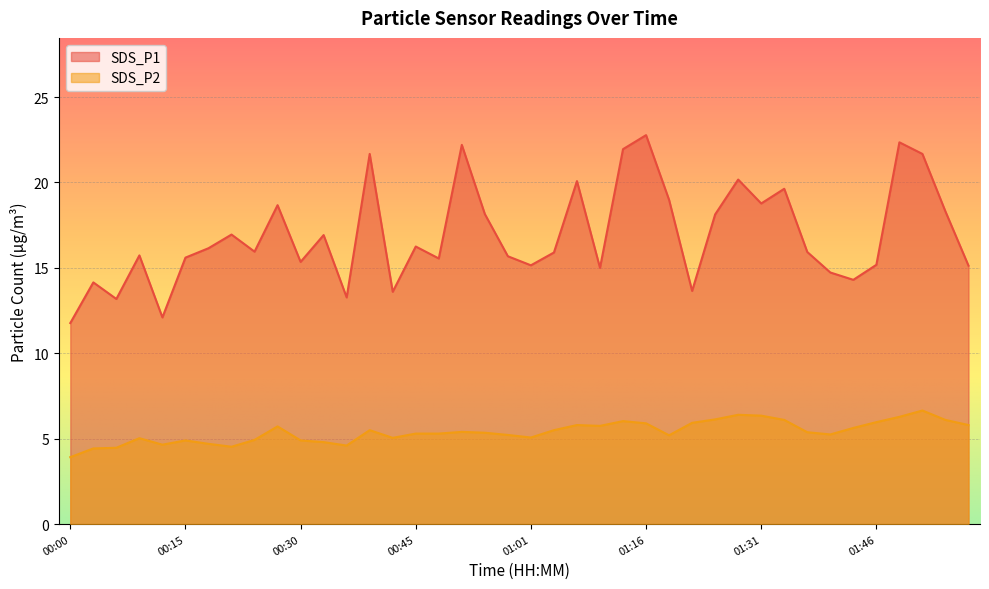

True or false: SDS_P2 and SDS_P1 cross at least once.

False